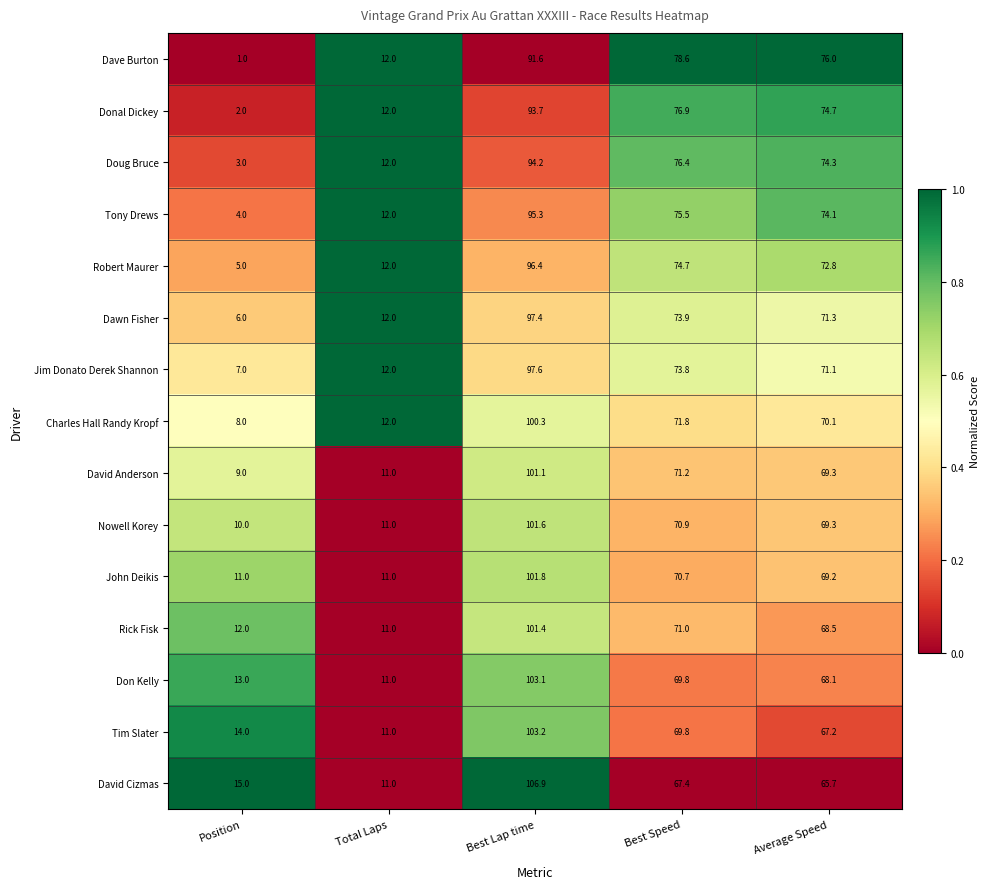

Which series has the largest total across all categories?

David Cizmas